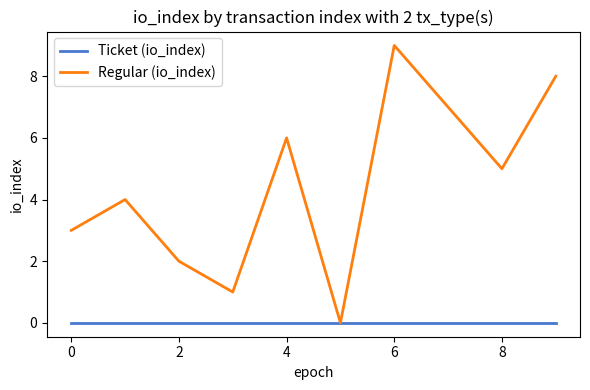

Which series has the largest total across all categories?

Regular (io_index)